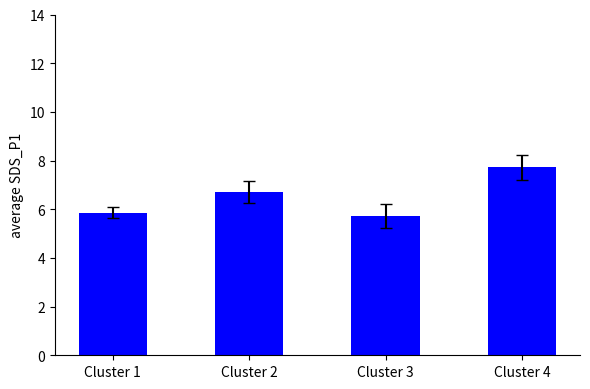

Reading left to right, transcribe all the data shown in this chart.

5.9	6.7	5.7	7.7